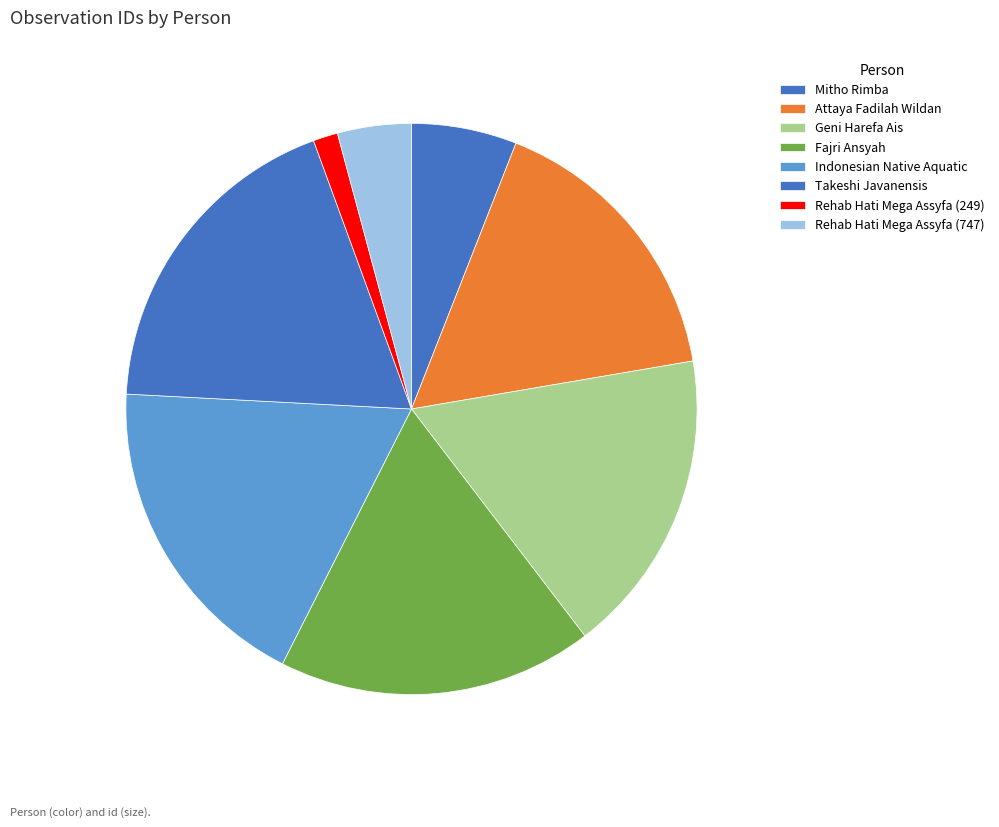

How many segments does this pie chart have?

8